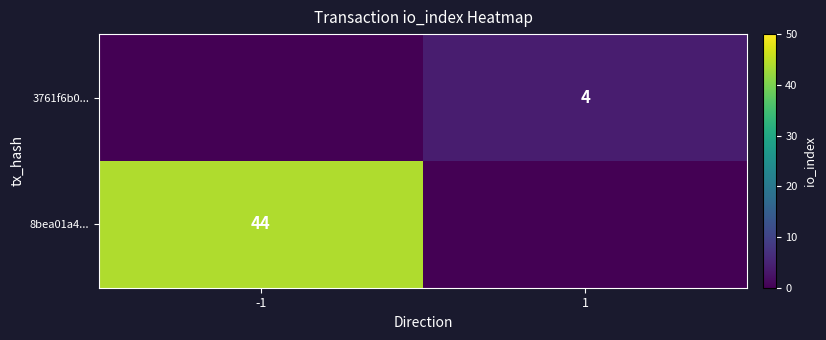

The 3761f6b0... series shows 3 at 1. True or false?

False